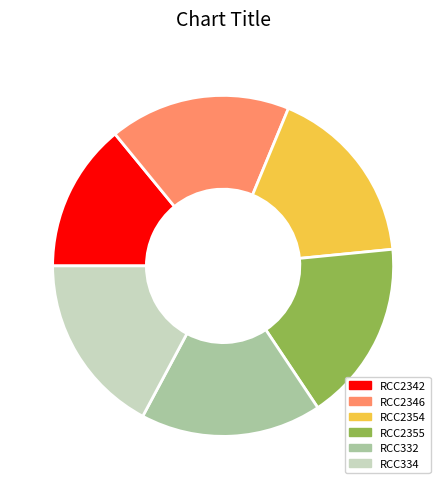

Which slice is the smallest?

RCC2342